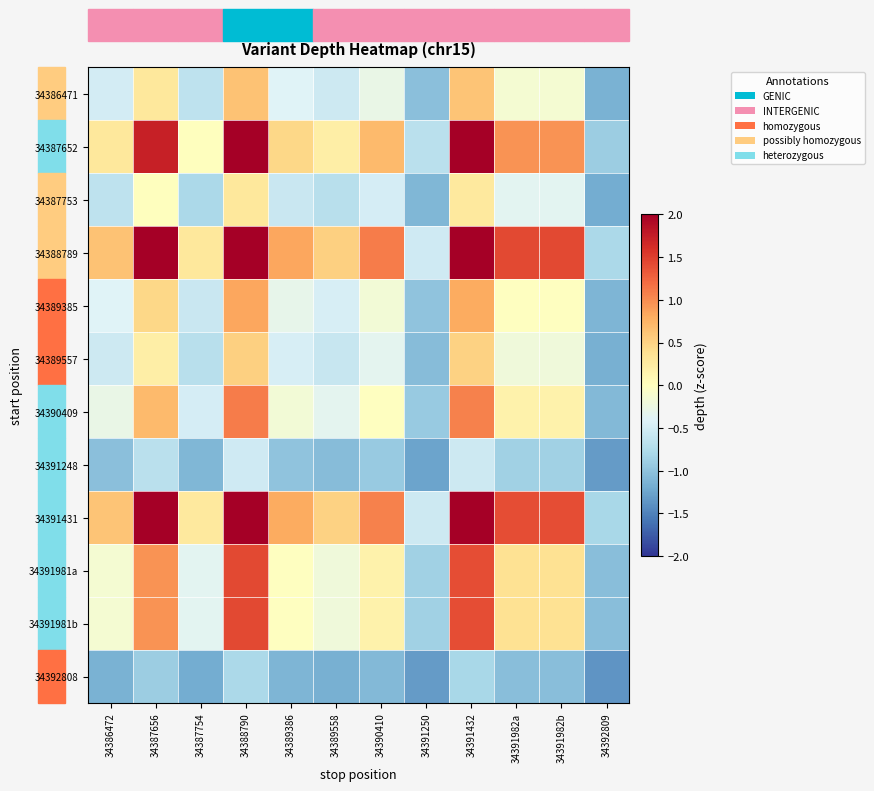

At which category does the chart reach its minimum across all series?

34392809